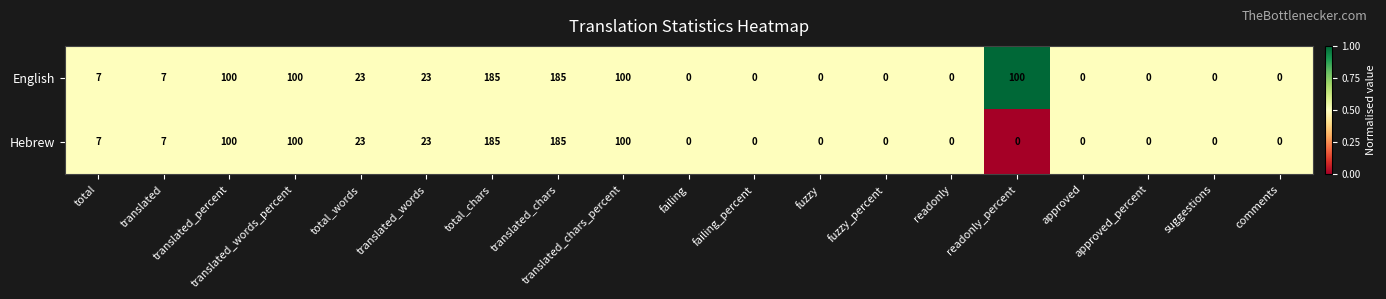

Rank the series by their average value, from highest to lowest.

English, Hebrew